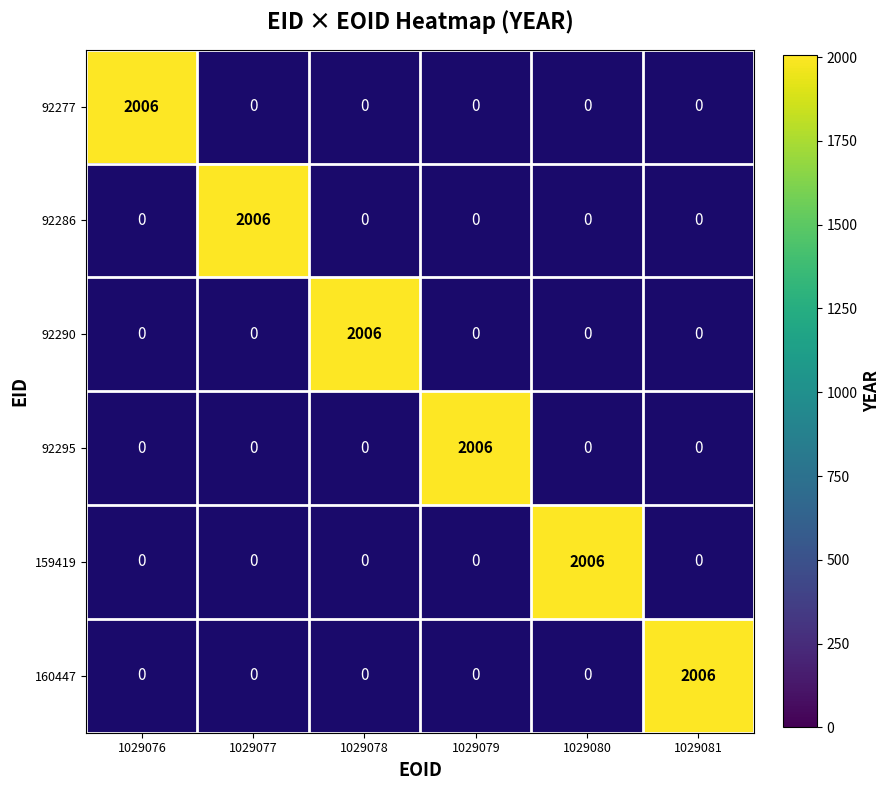

At which category is the sum across all series the highest?

1029076